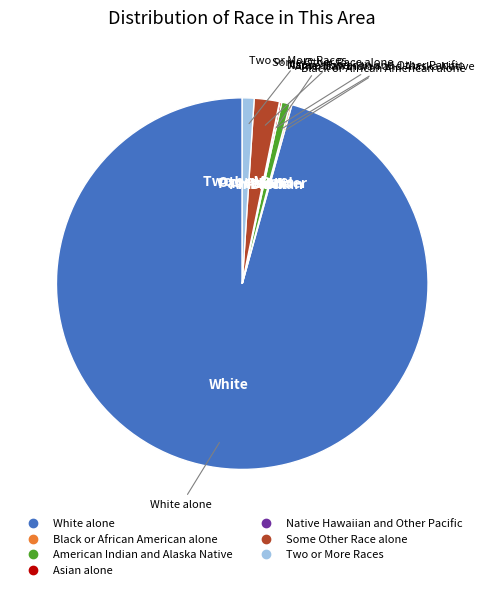

Is White alone the majority of the pie?

Yes